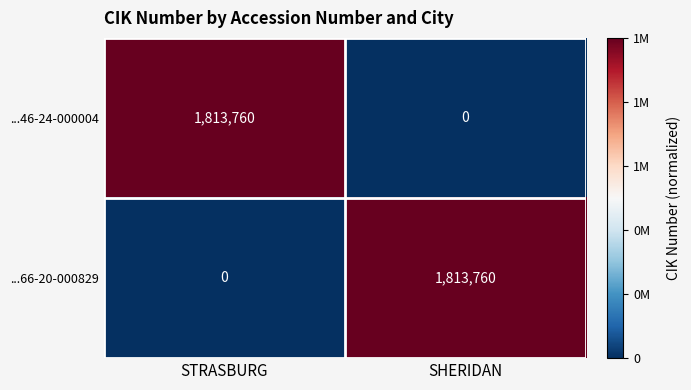

What is the spread (max minus min) of values at SHERIDAN?

1813760